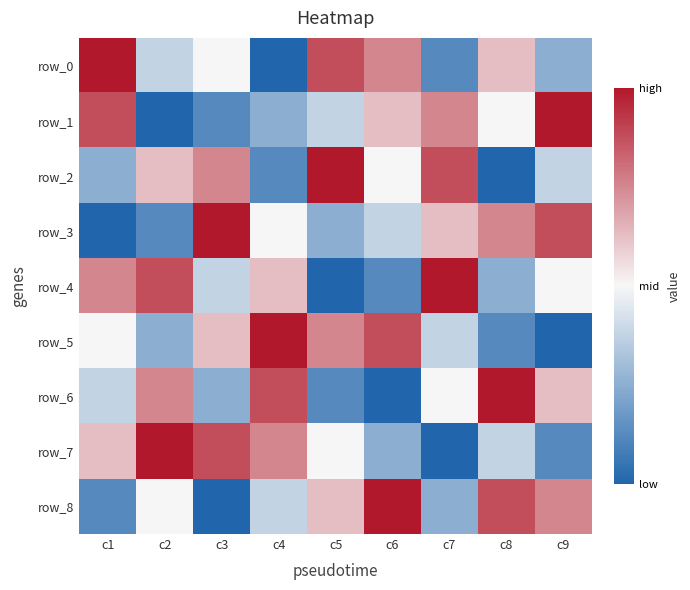

Which has a higher value, c5 or c4?

c5